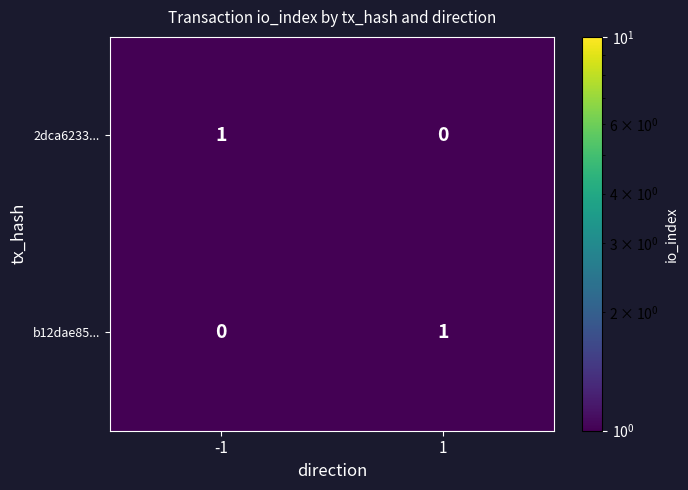

Is the value of b12dae85... at 1 greater than the value of 2dca6233... at 1?

Yes